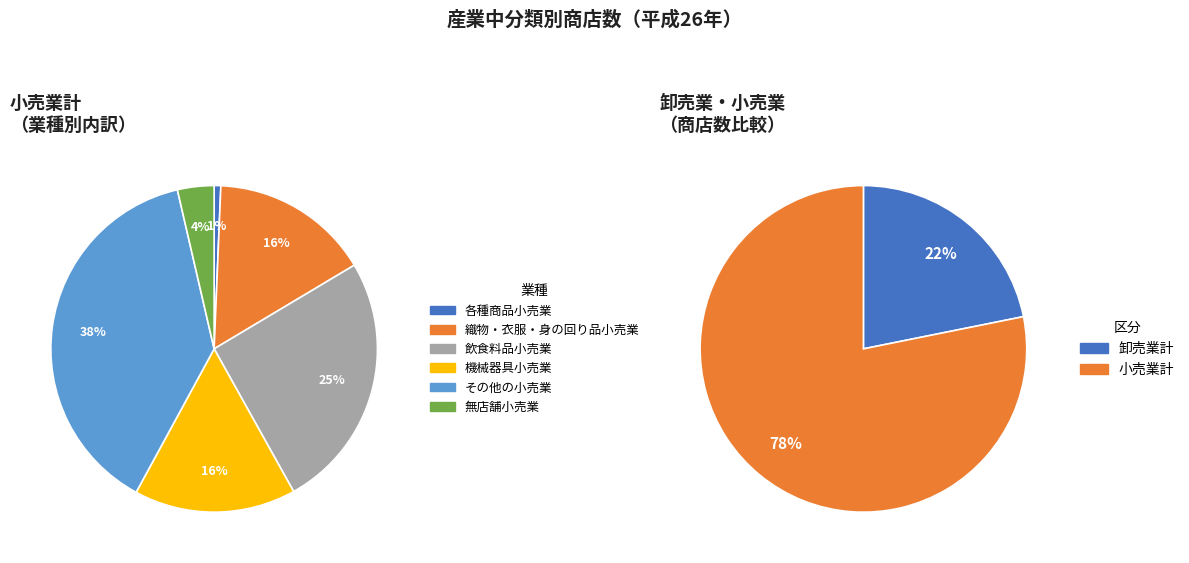

To the nearest percent, what is the combined percentage of 機械器具小売業 and 無店舗小売業?

20%